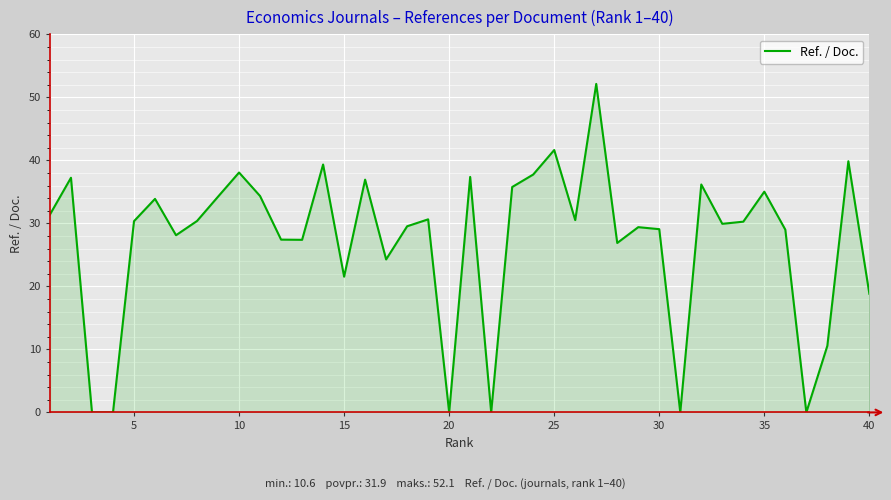

What is the greatest value displayed?

52.1